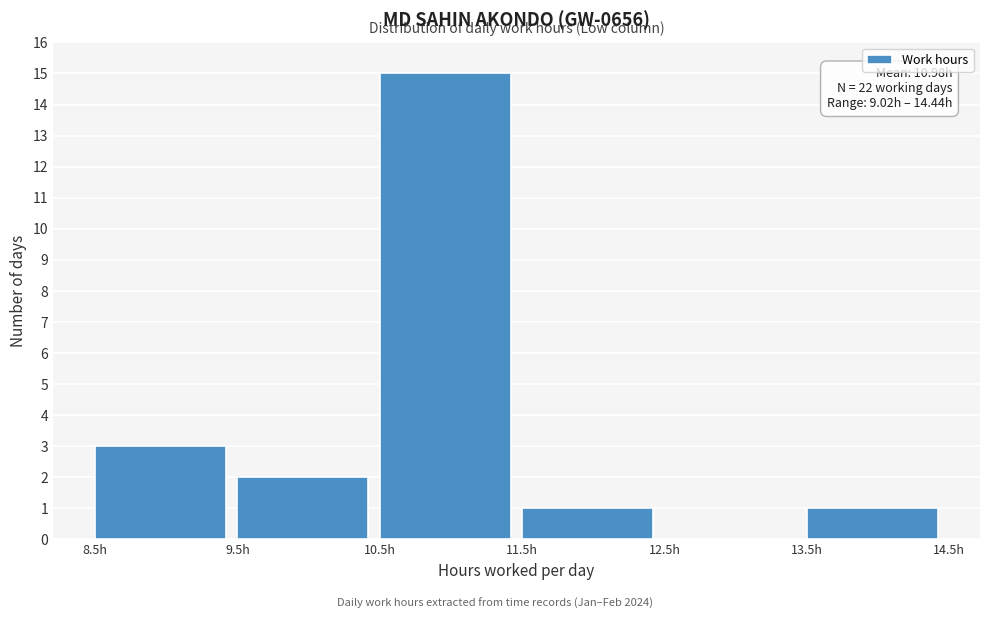

Which range on the x-axis has the tallest bar?

10.5 to 11.5